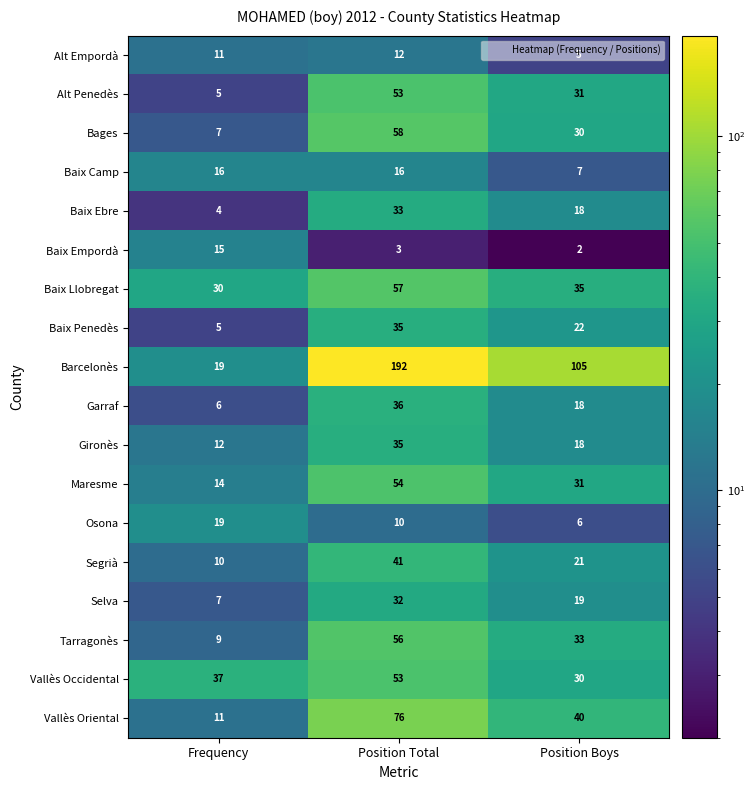

What is the sum of all Segrià values?

72